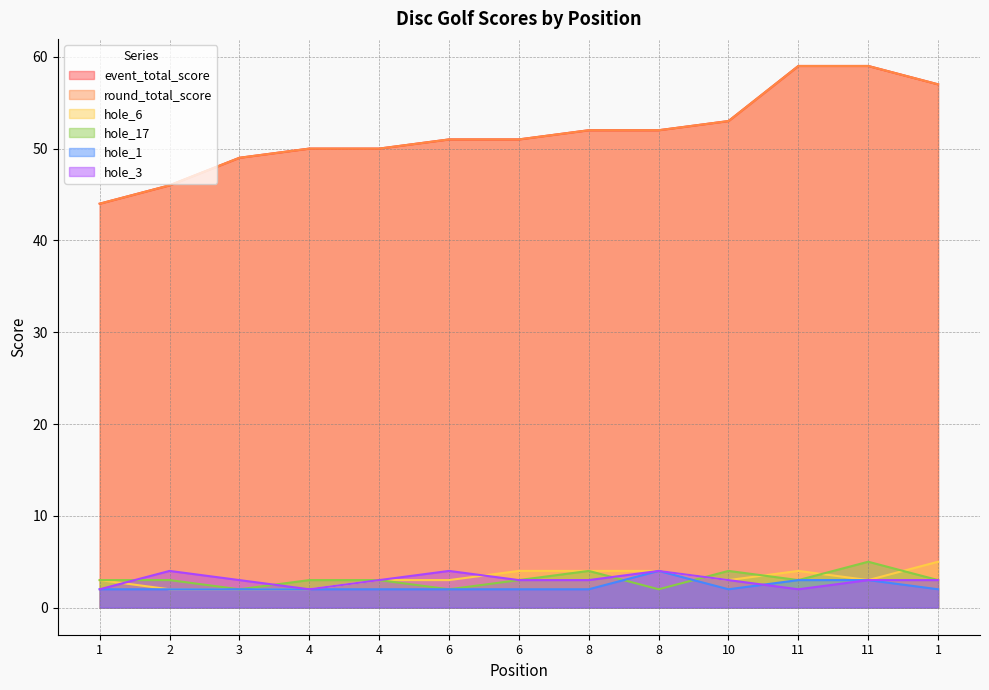

Is the value of hole_17 at 8 greater than the value of hole_1 at 11?

Yes